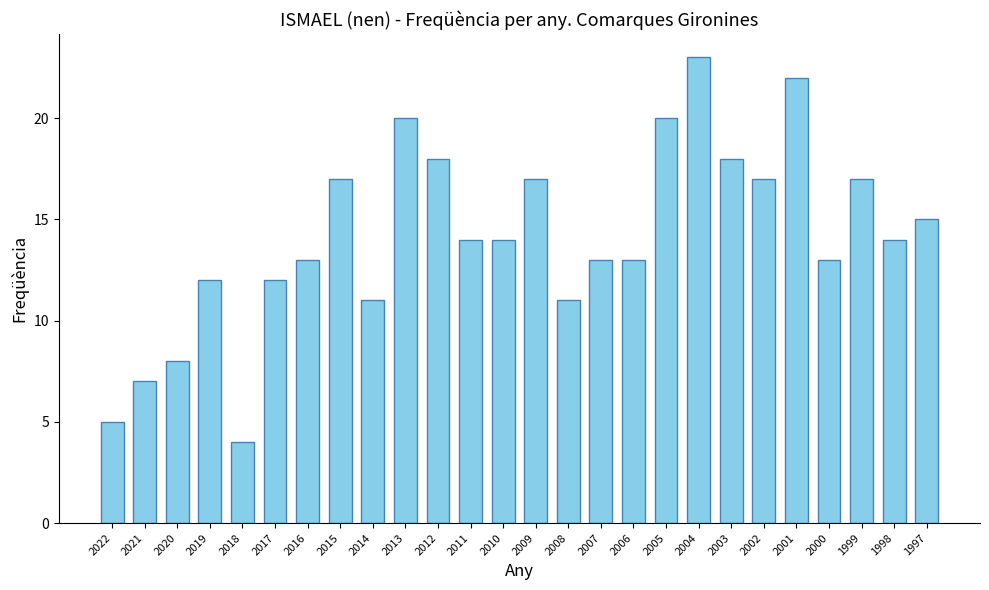

What is the sum of the values at 2003 and 2014?

29